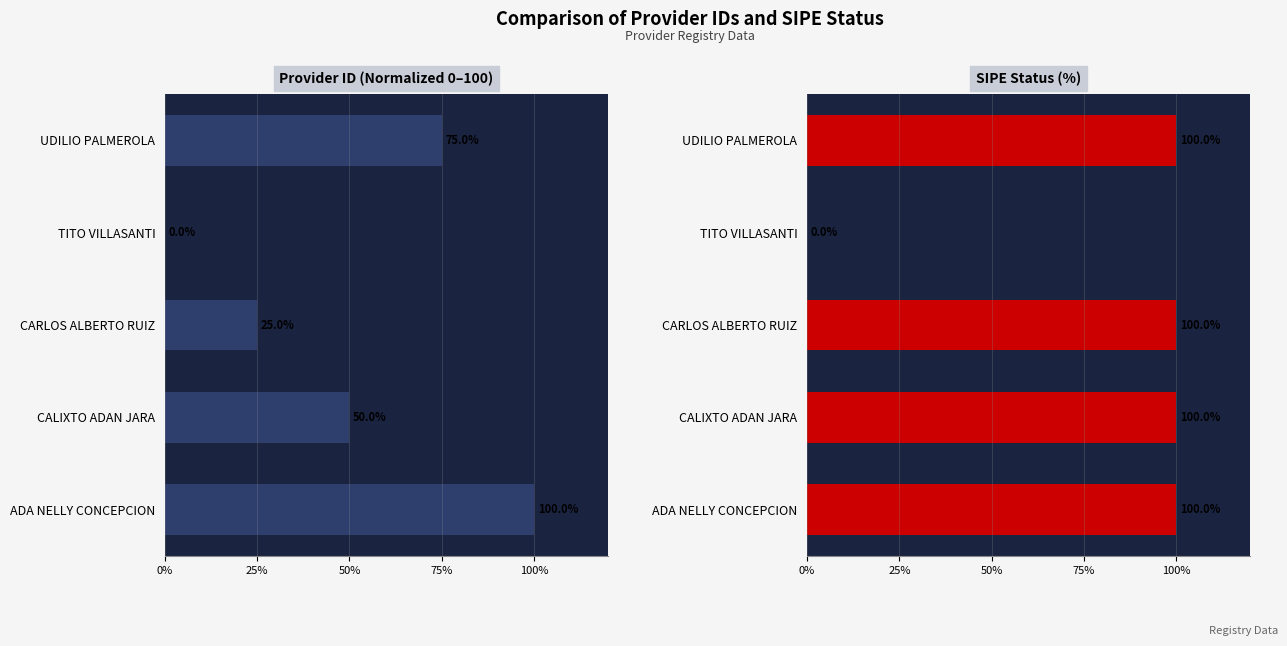

How many categories are shown in the chart?

5